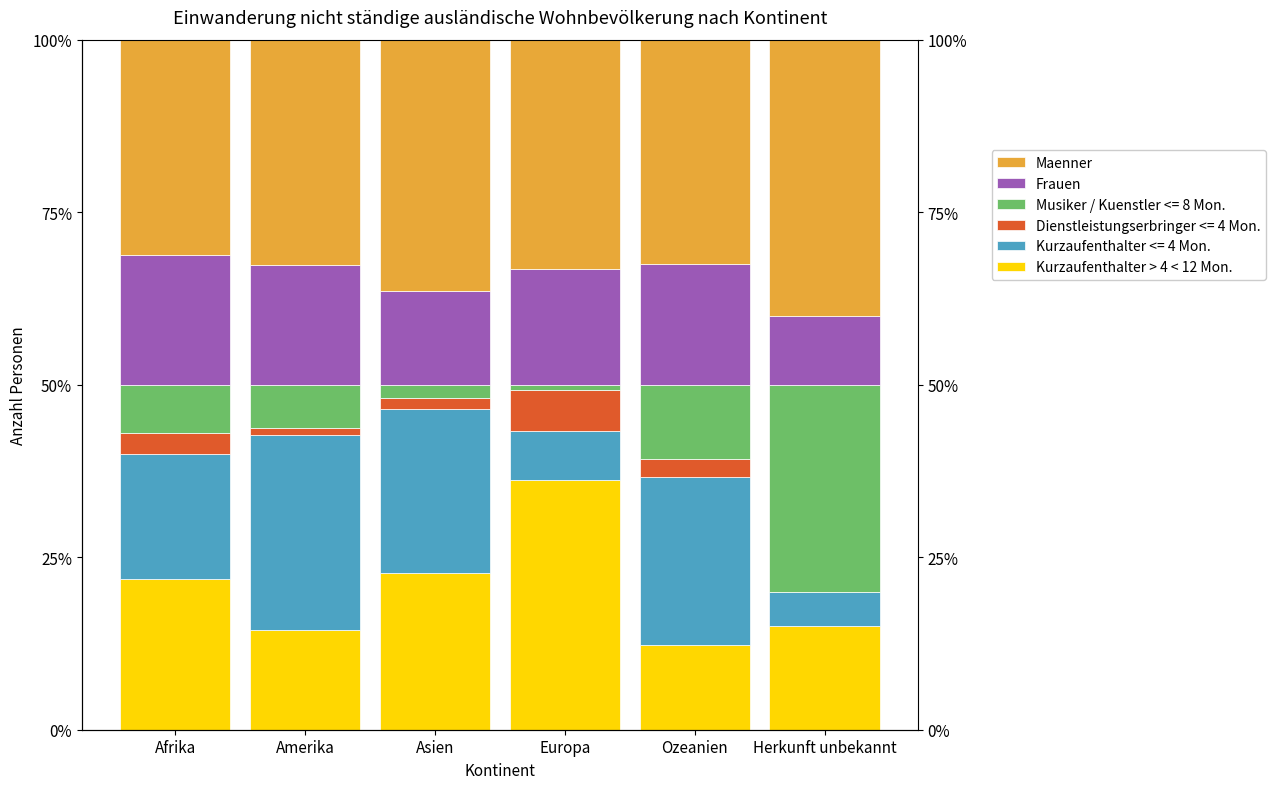

True or false: Maenner has a value of 32.6 at Amerika.

True